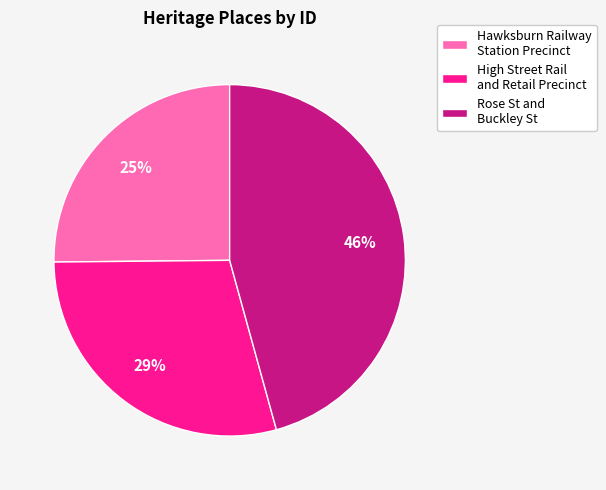

Rank the categories by value from highest to lowest.

Rose St and Buckley St, High Street Rail and Retail Precinct, Hawksburn Railway Station Precinct